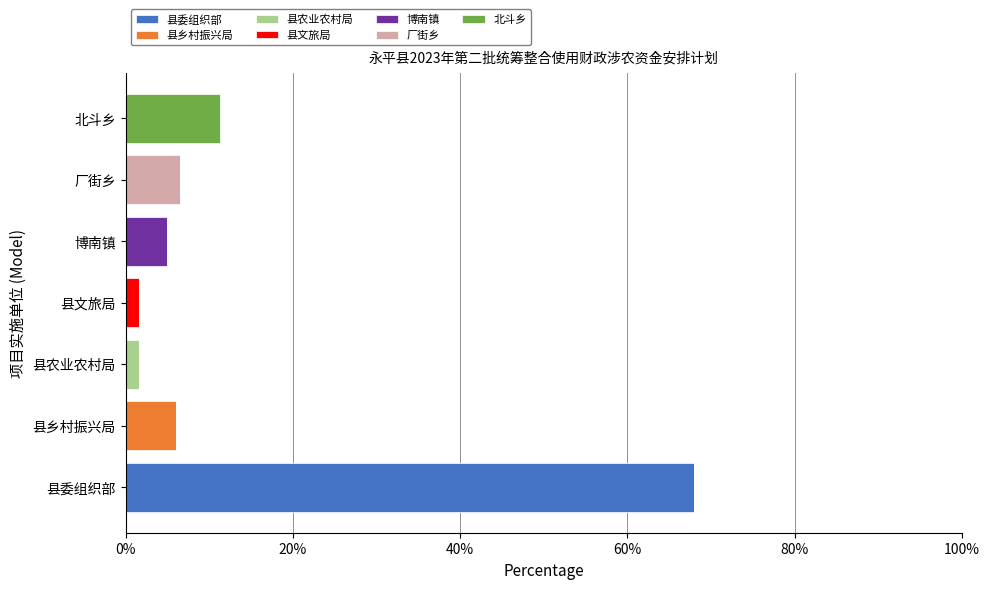

What is the total value across all series at 县委组织部?

68.0